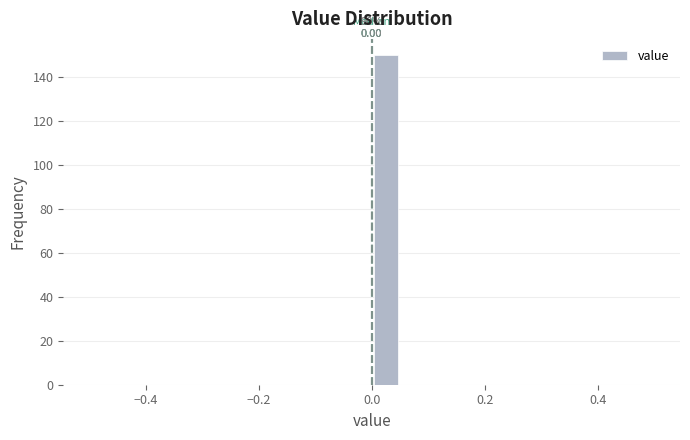

Read against the x-axis, roughly where is the centre of the tallest bar?

0.02